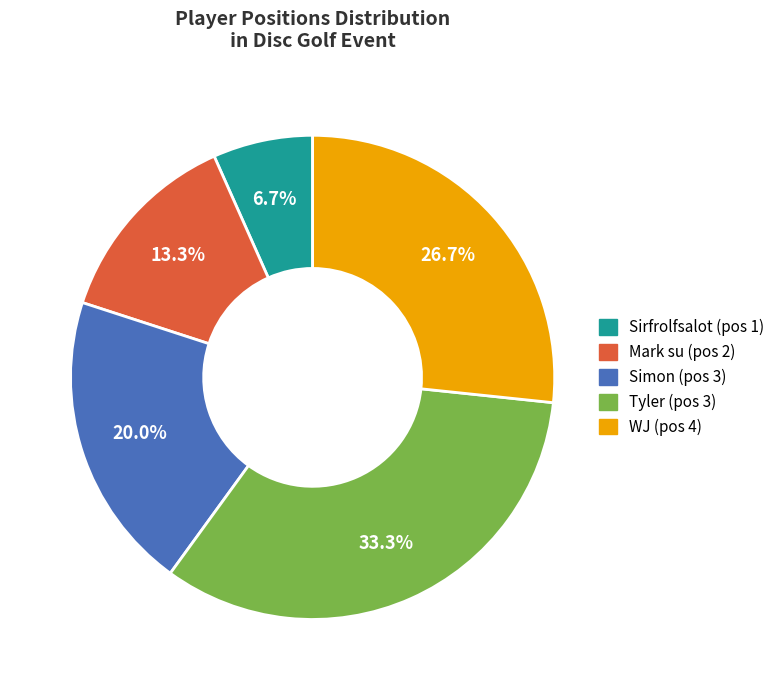

Is there any slice that represents more than half of the pie?

No